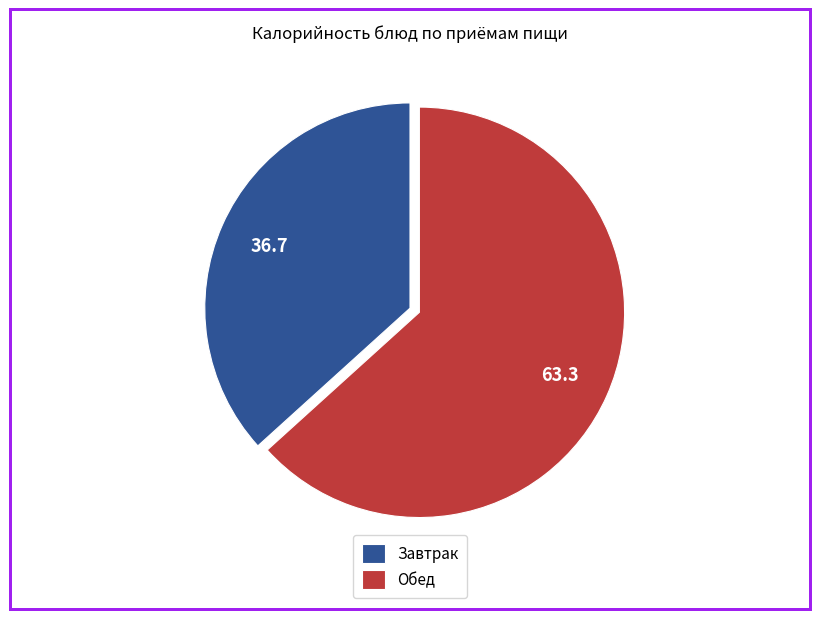

Is the sum of Обед and Завтрак greater than half?

Yes